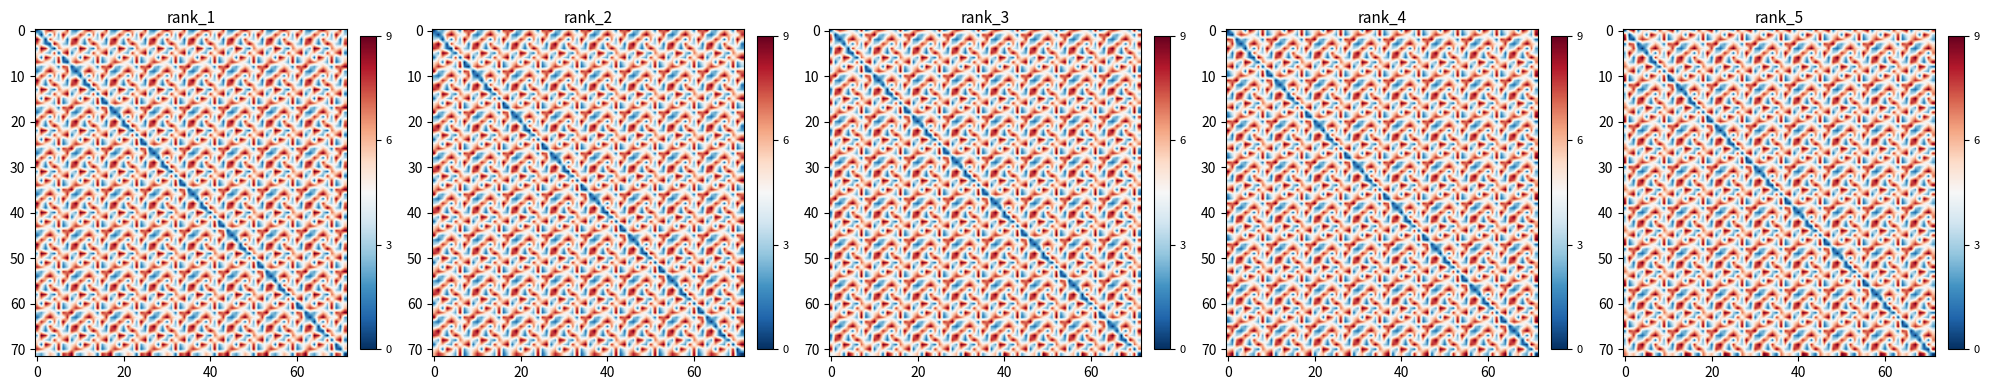

Which has a higher value, 9 or 8?

8